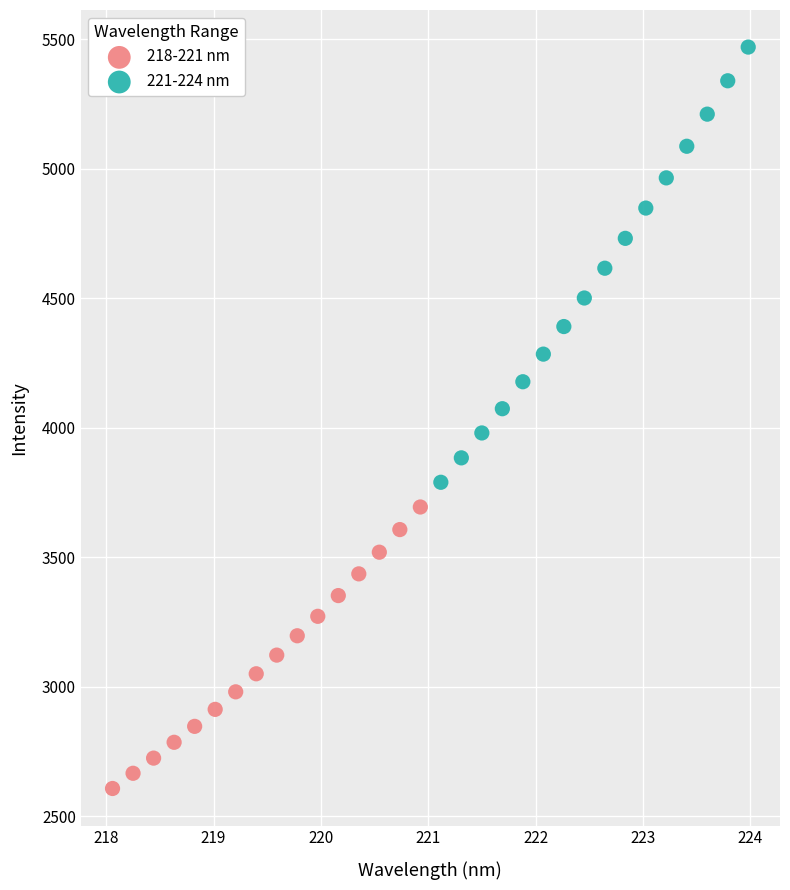

Which series reaches the maximum Y coordinate?

221-224 nm